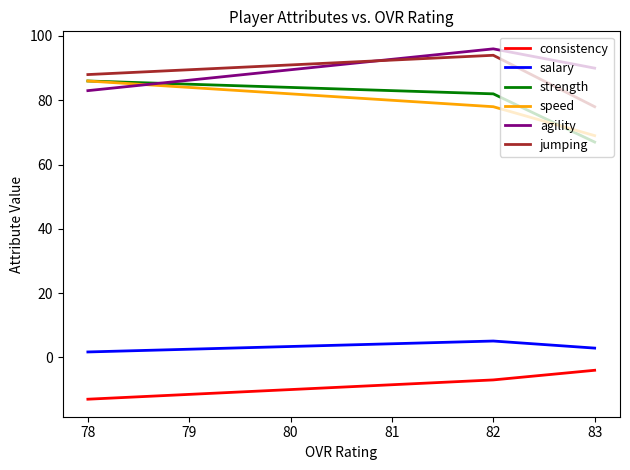

True or false: jumping has a value of 88.0 at 78.

True